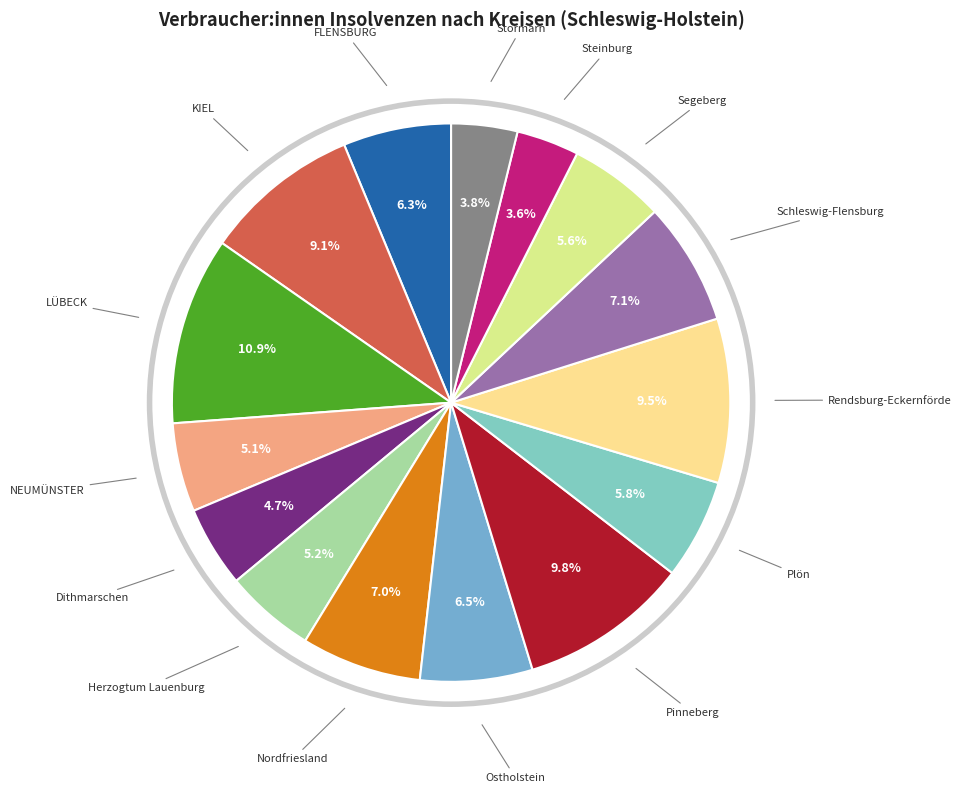

How many slices are in this pie chart?

15